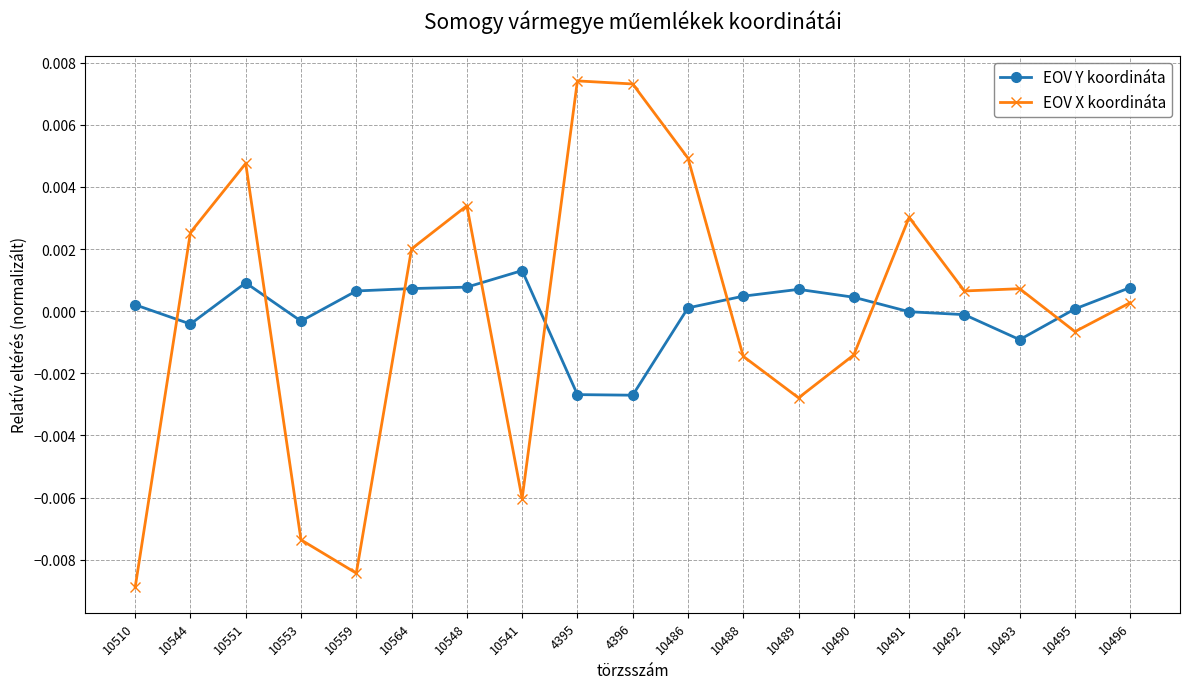

How many series are shown in this chart?

2